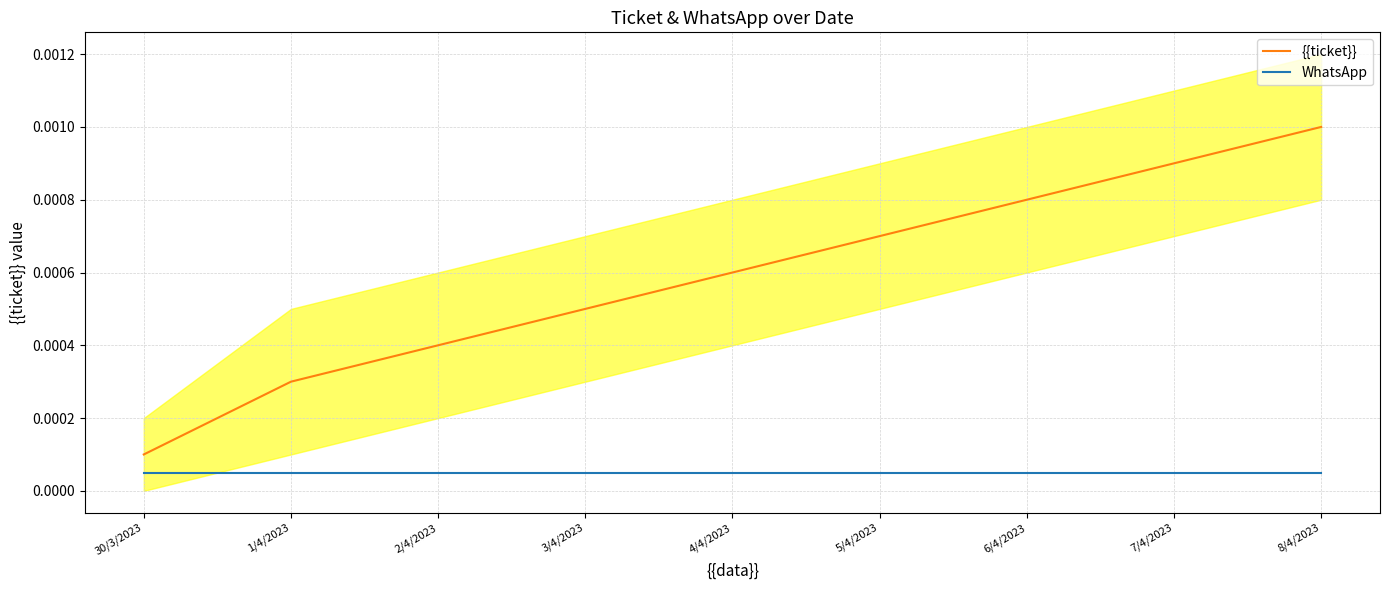

True or false: WhatsApp and {{ticket}} intersect in this chart.

False